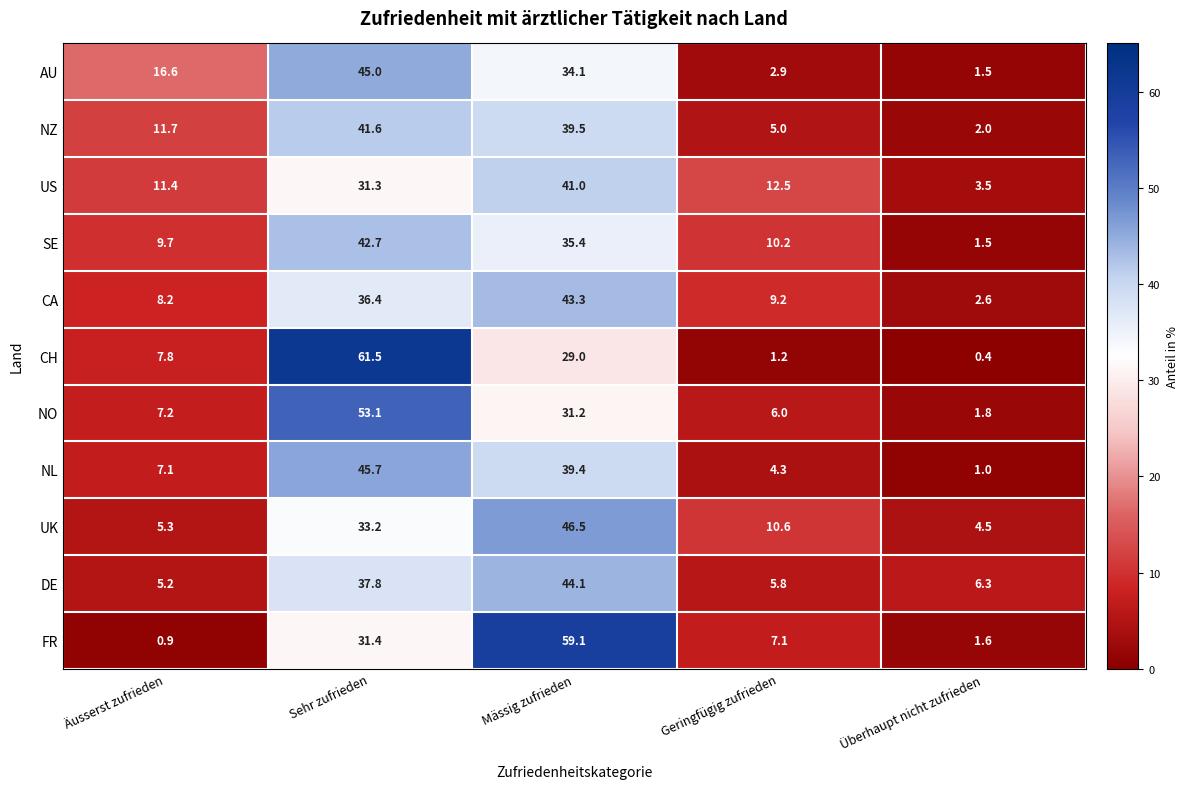

True or false: FR has a value of 7.1 at Geringfügig zufrieden.

True